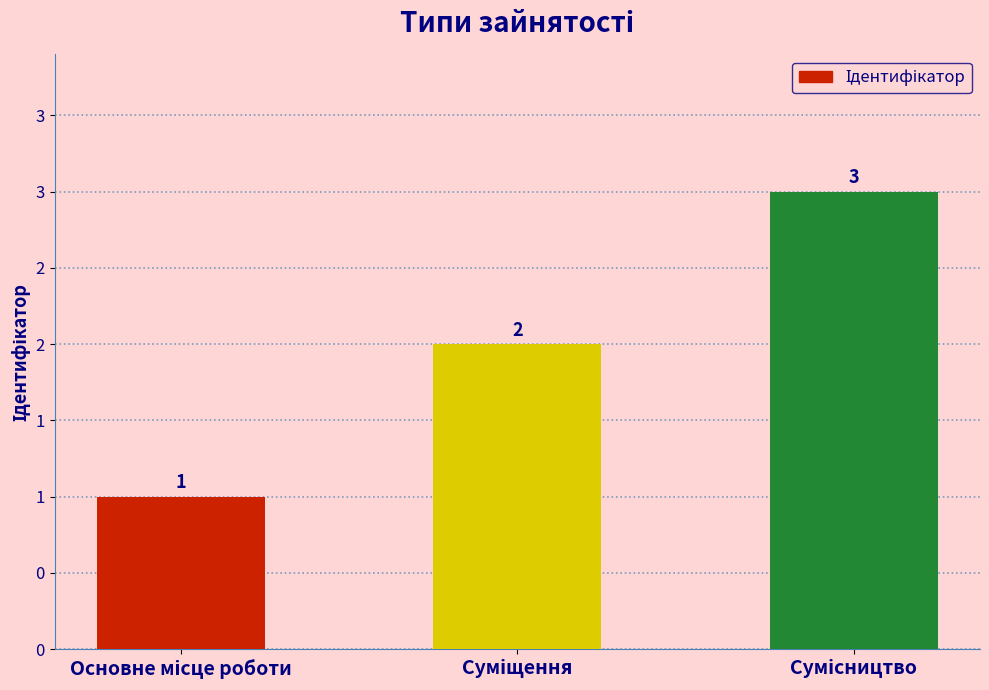

What is the ratio of the value at Основне місце роботи to the value at Суміщення?

0.5